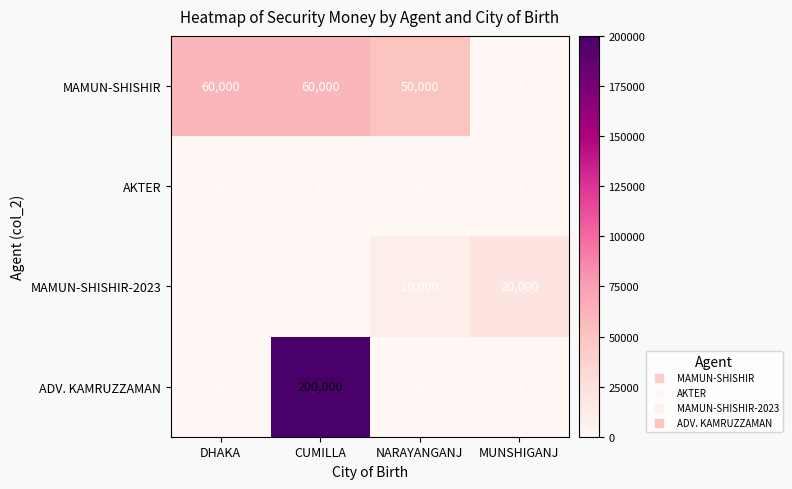

How many data points does each series have?

4